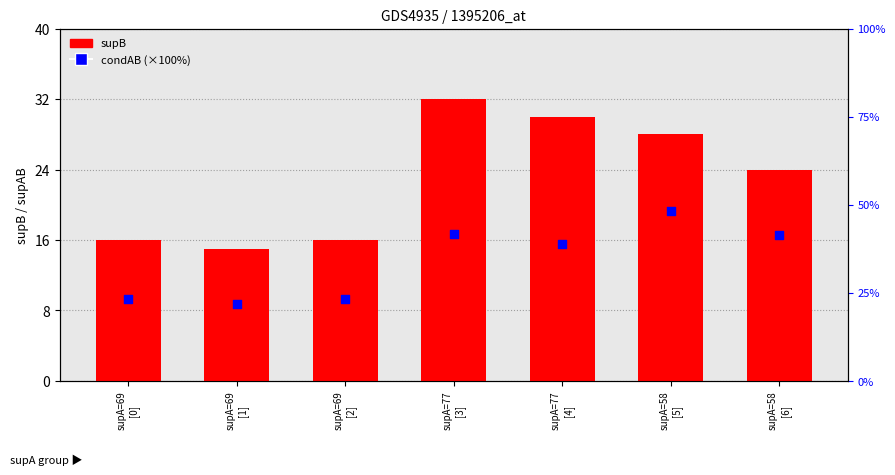

At how many categories does at least one series exceed 45?

1